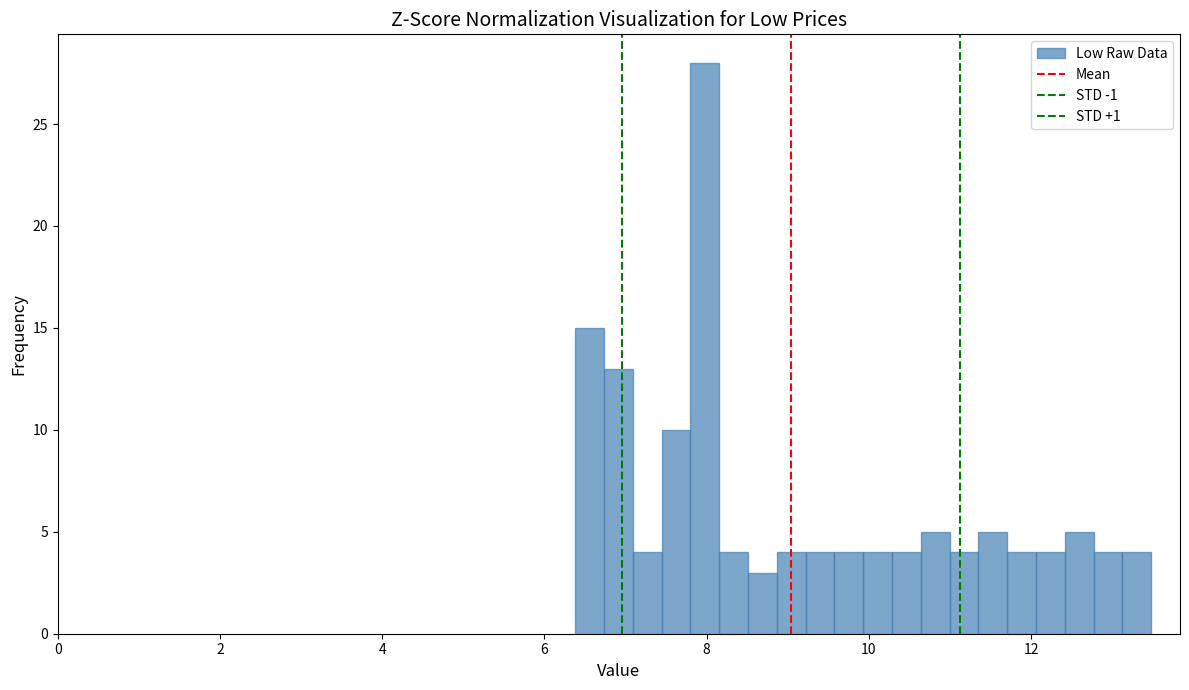

Around what value on the x-axis is the tallest bar? Give the approximate position of its centre, as read against the axis.

8.0